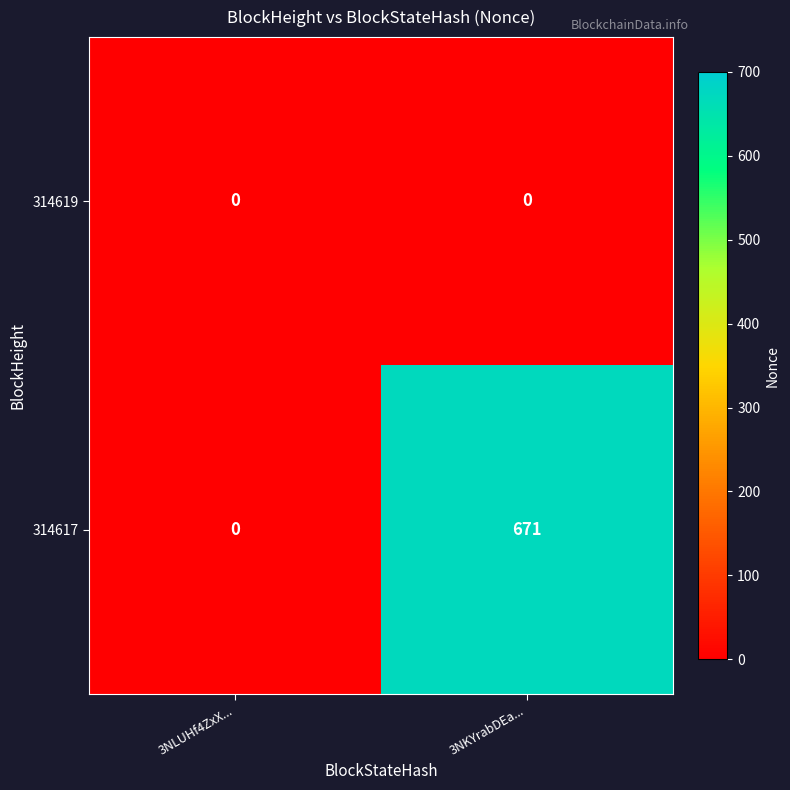

List the series in order of their overall mean, lowest first.

314619, 314617